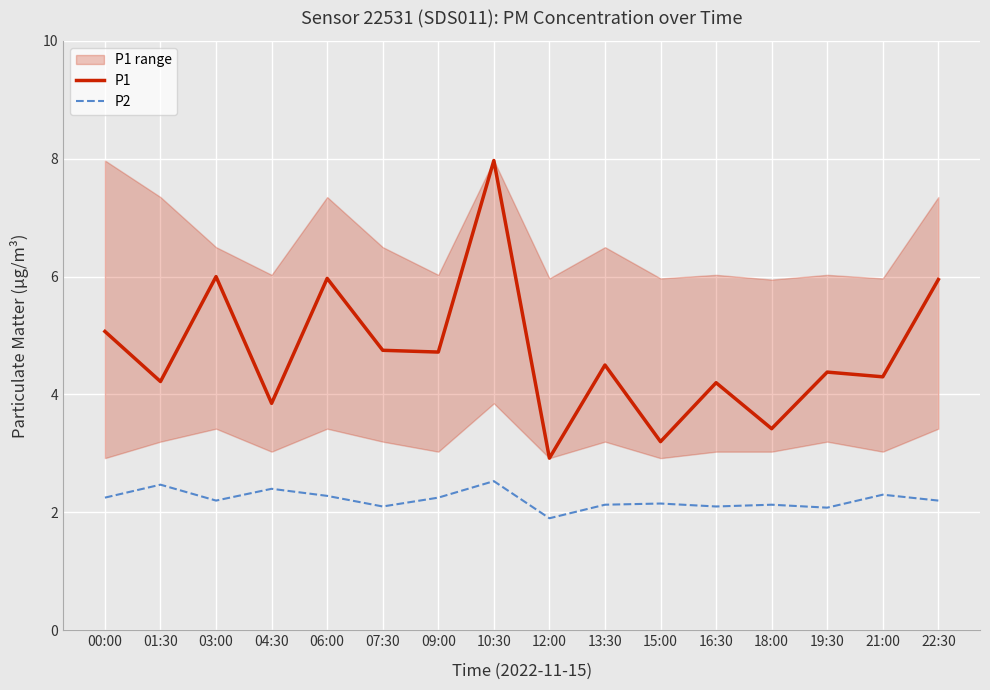

What value does the P1 series have at 13:30?

4.5